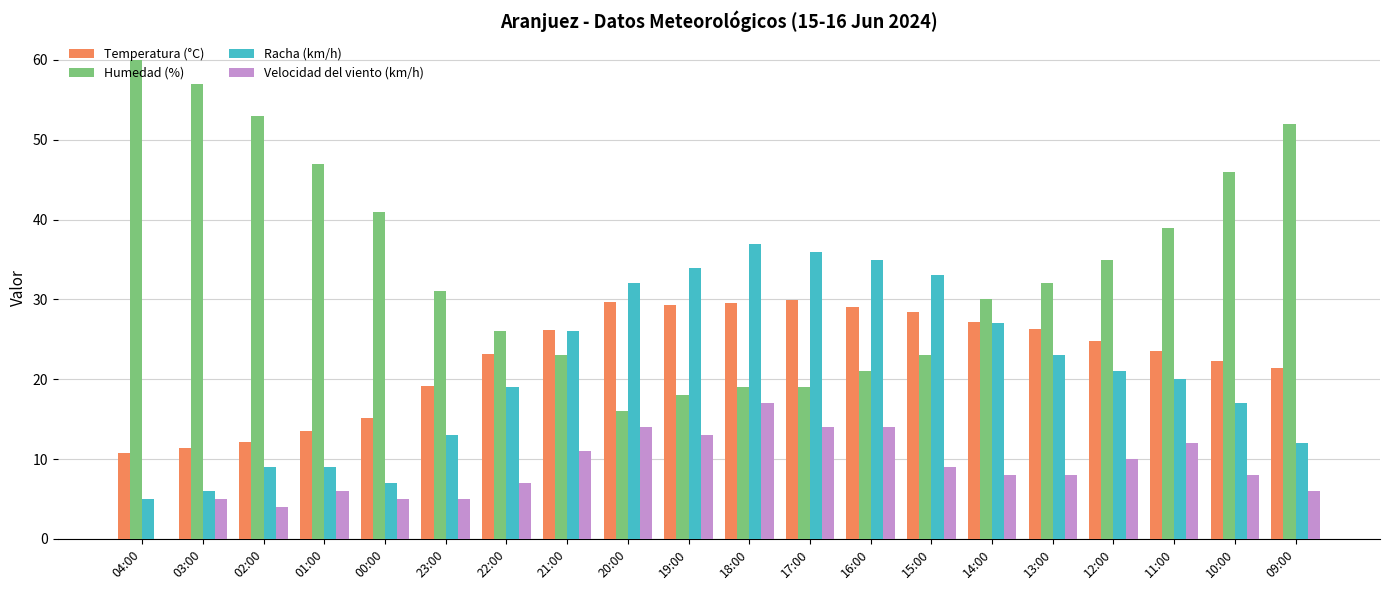

Which series changed the most between 03:00 and 18:00?

Humedad (%)